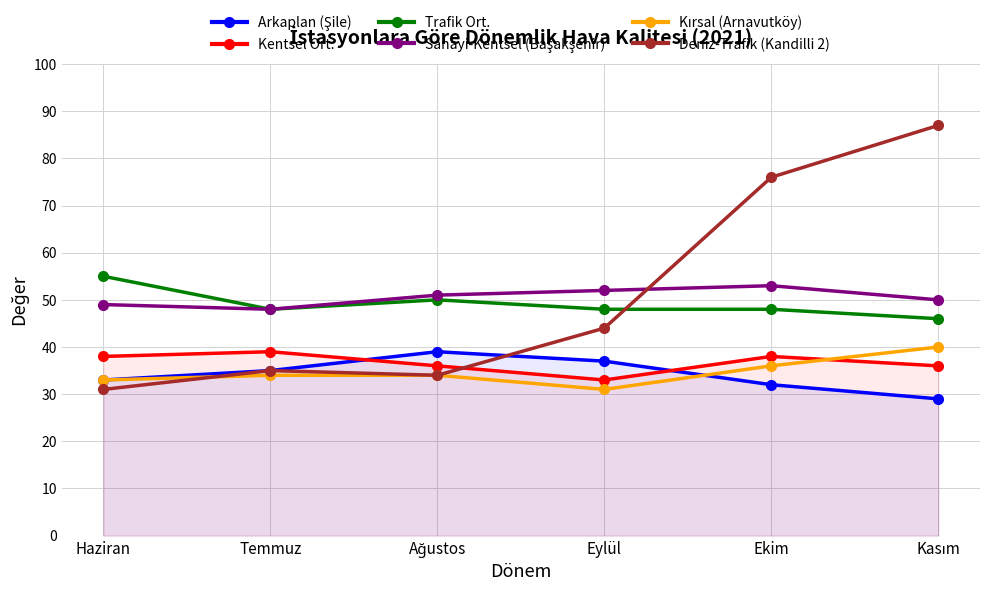

What is the difference between the highest and lowest values at Temmuz?

14